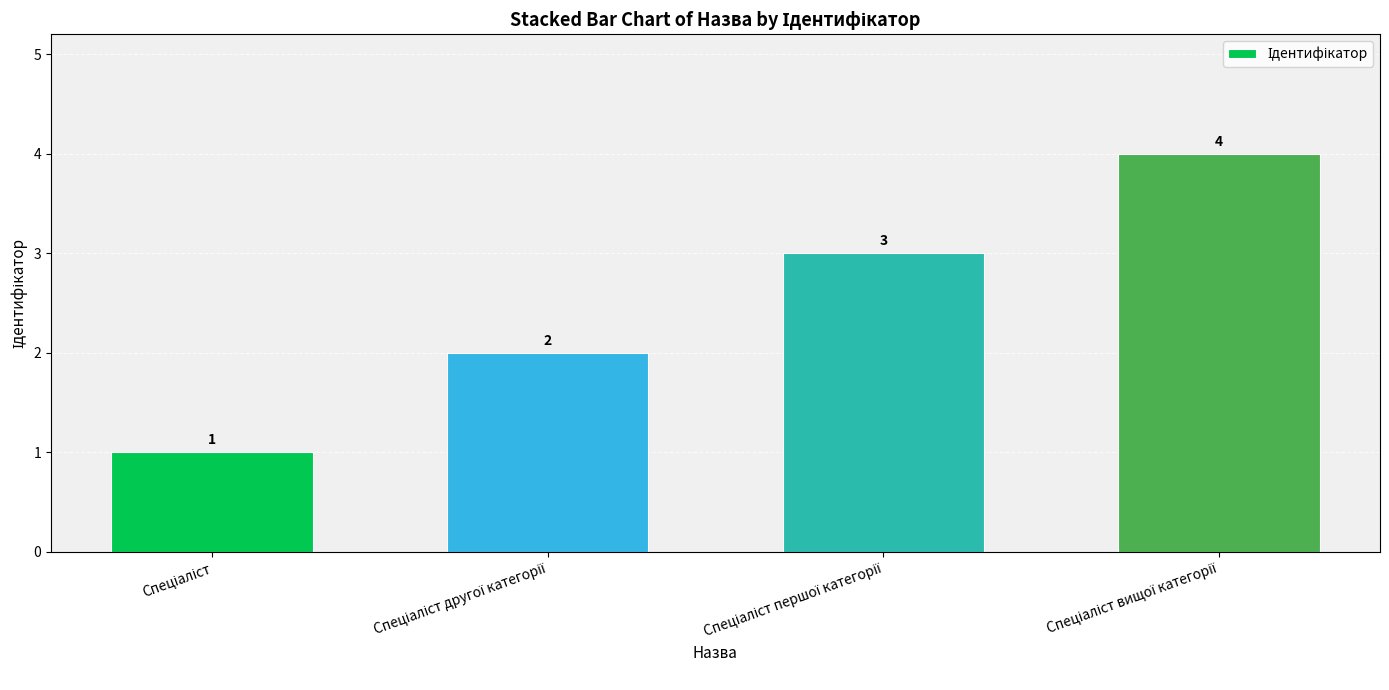

Count the values in the range 2 to 4.

3